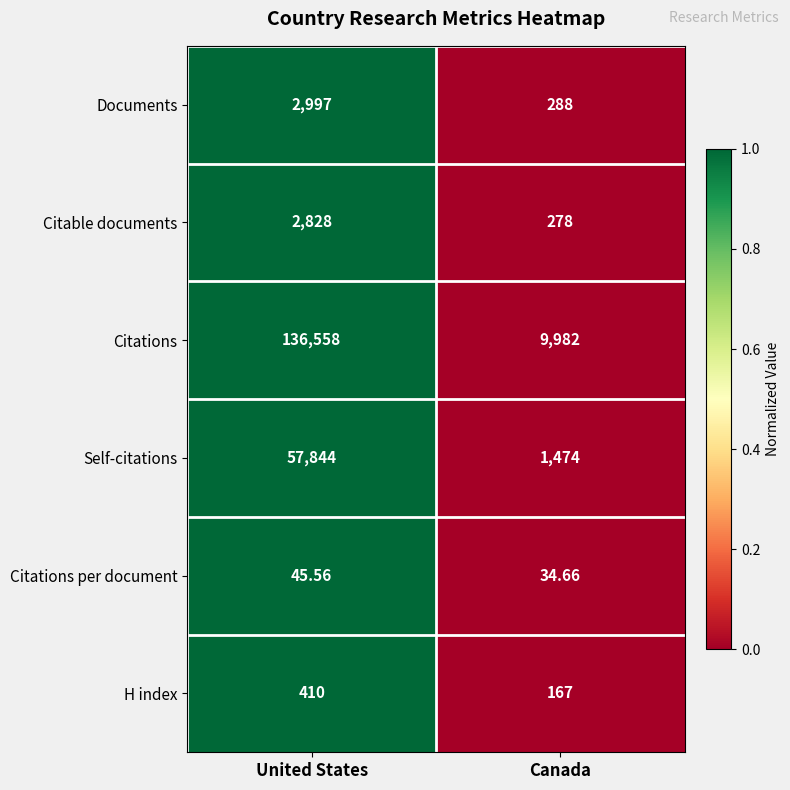

Rank the series at United States from lowest to highest value.

Citations per document, H index, Citable documents, Documents, Self-citations, Citations